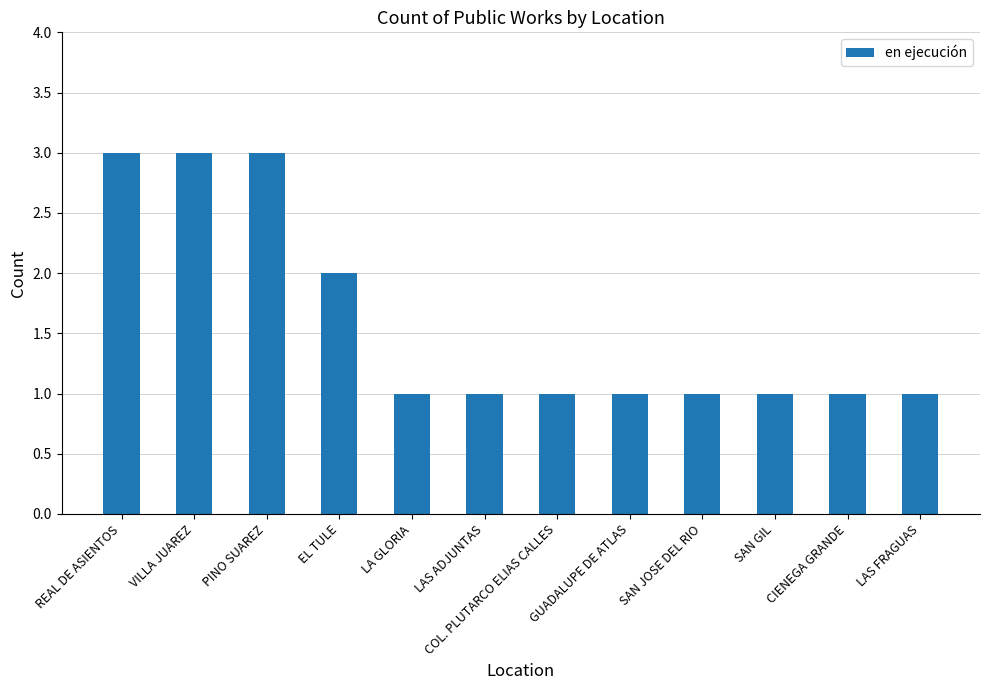

Reading right to left, what are all the values shown in this chart?

1	1	1	1	1	1	1	1	2	3	3	3